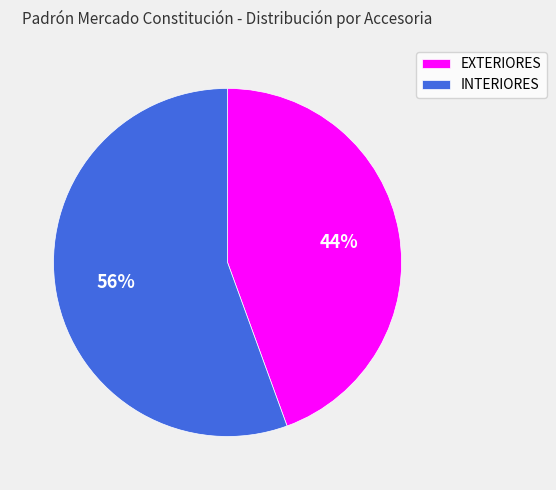

To the nearest percent, what is the average slice percentage?

50%